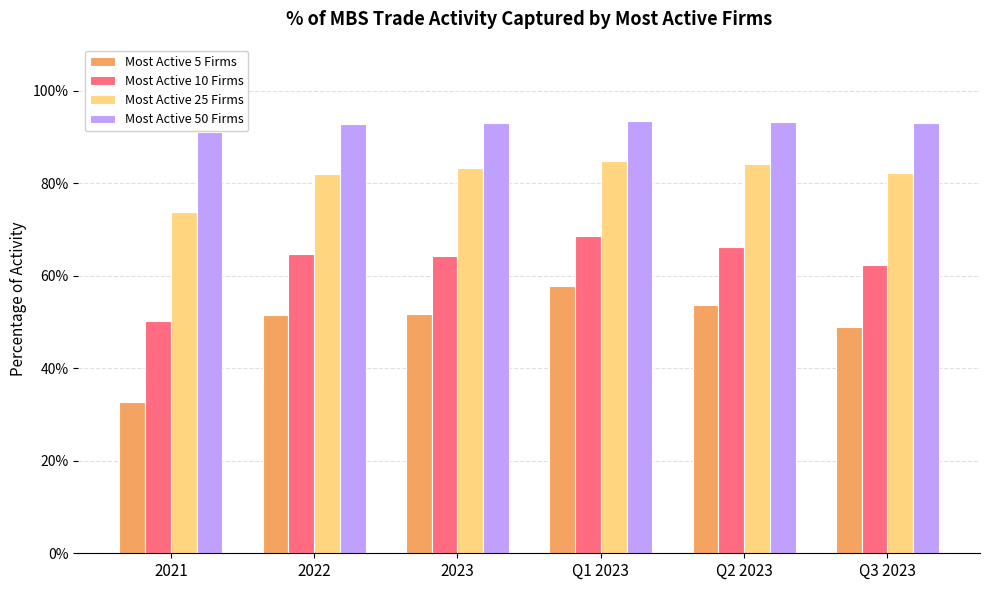

What is the sum of all Most Active 50 Firms values?

556.7